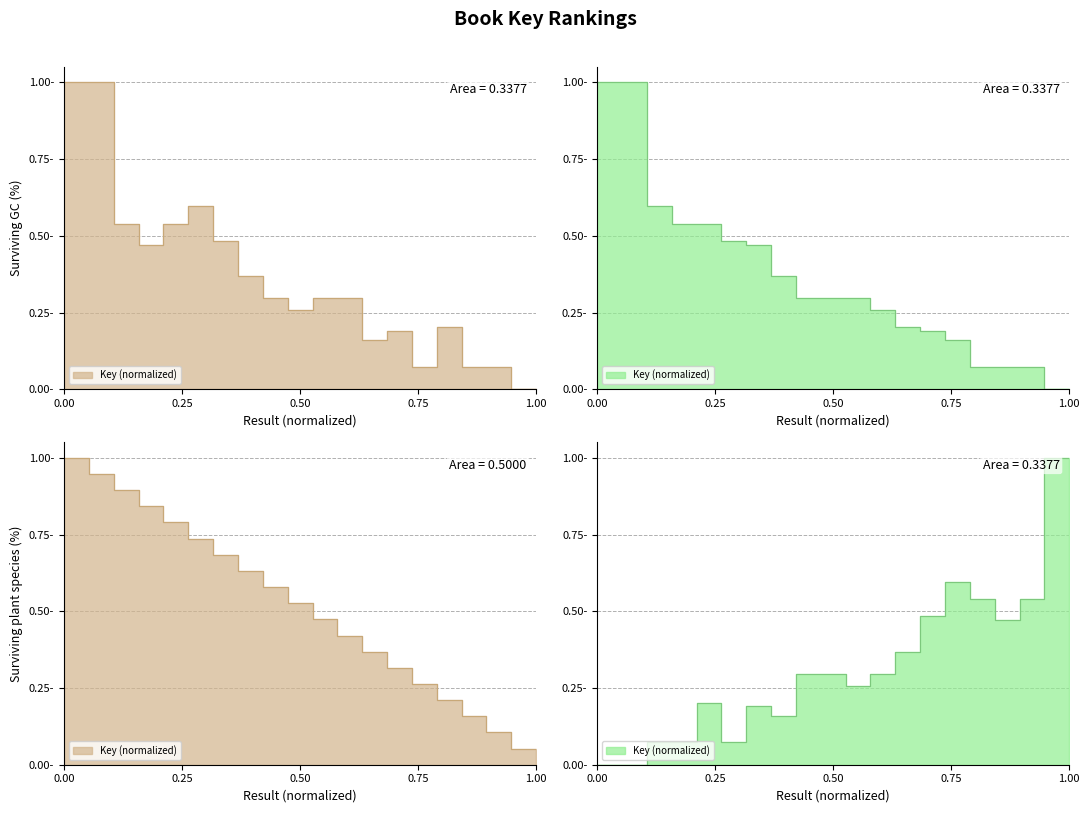

Is it true that the value at 0.00 is 1.7?

False